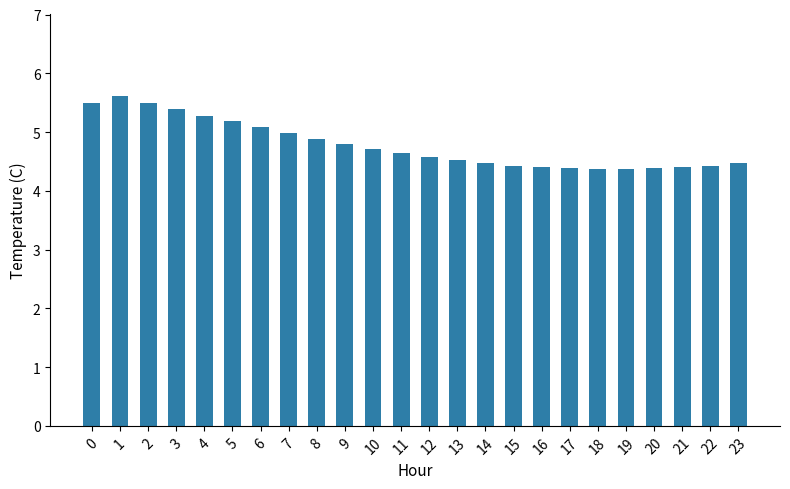

Reading left to right, what are all the values shown in this chart?

5.5	5.6	5.5	5.4	5.3	5.2	5.1	5.0	4.9	4.8	4.7	4.7	4.6	4.5	4.5	4.4	4.4	4.4	4.4	4.4	4.4	4.4	4.4	4.5